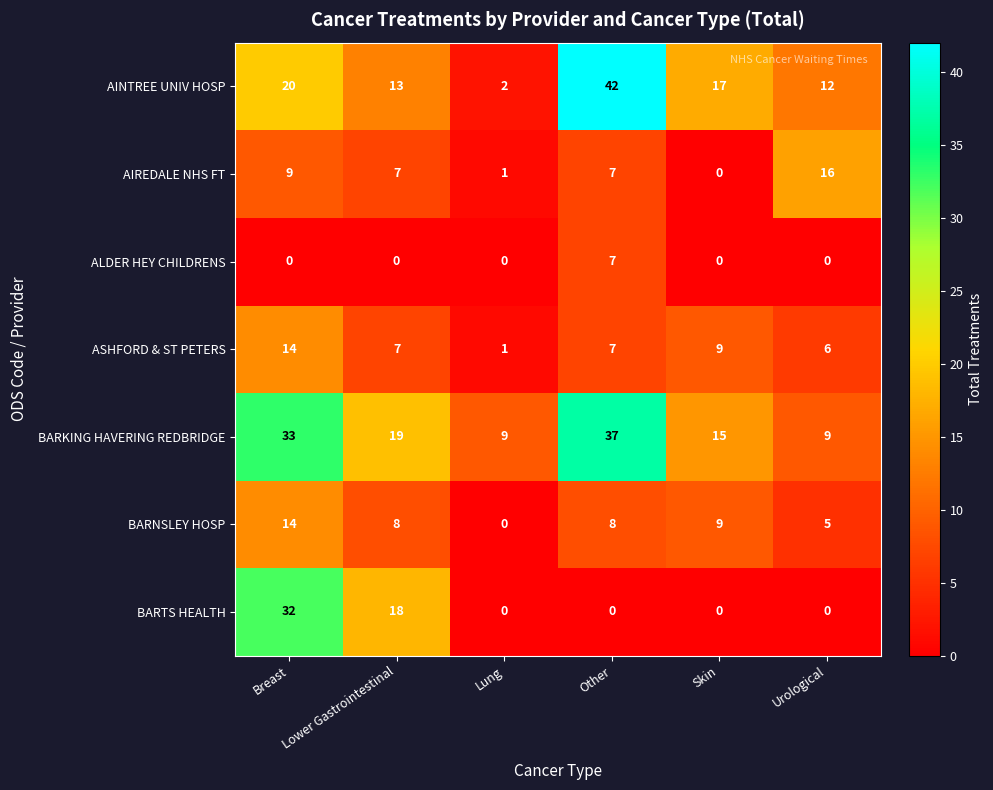

Which label corresponds to the largest value in the chart?

Other